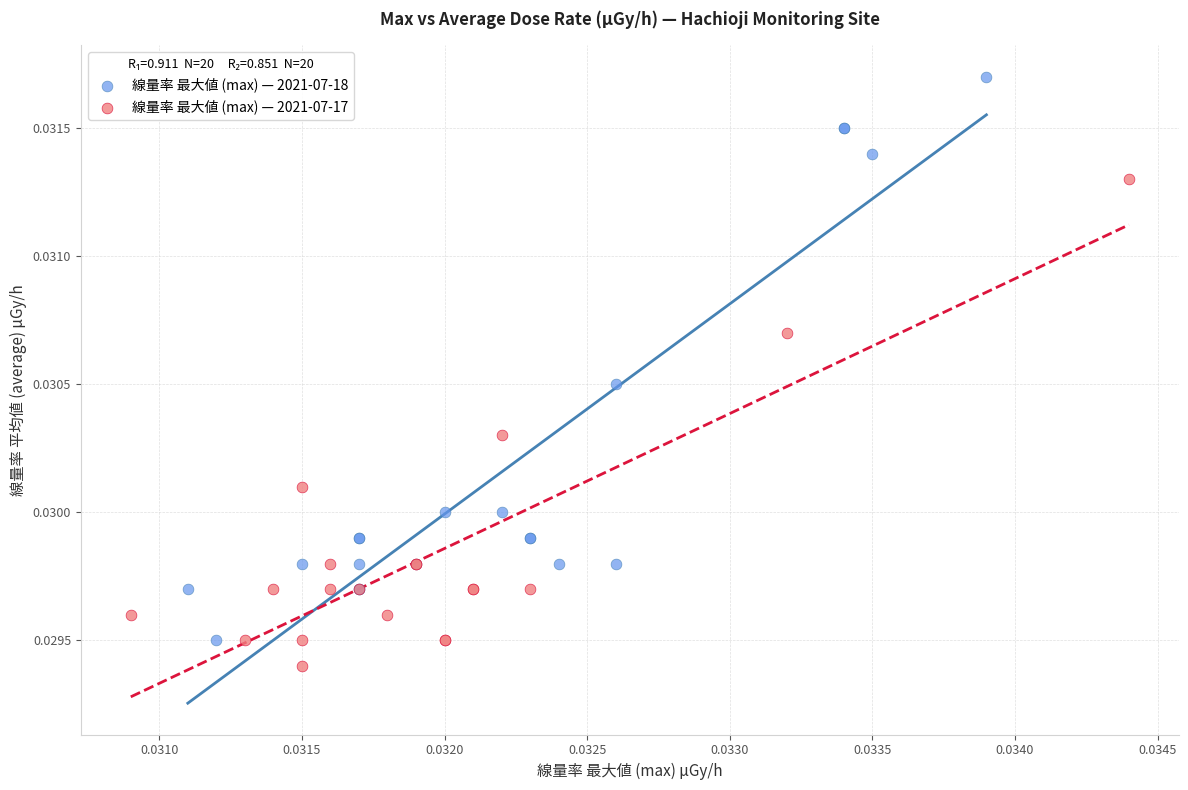

Which series has the largest Y range (max minus min)?

線量率 最大値 (max) — 2021-07-18